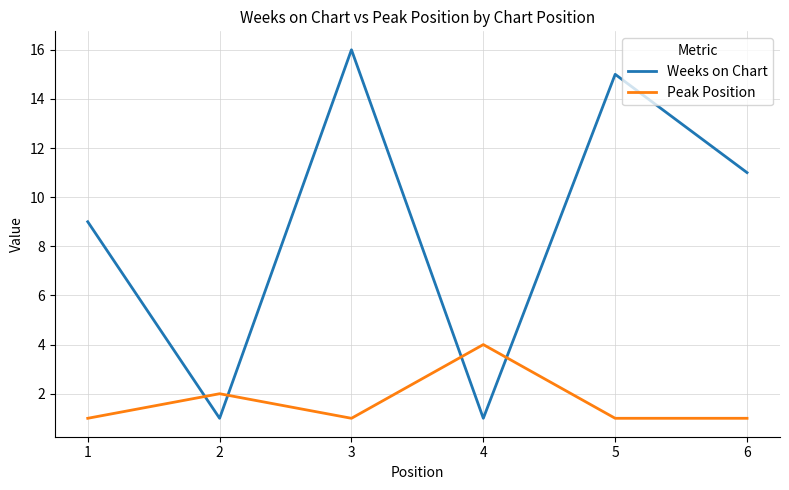

What is the maximum value shown in the chart?

16